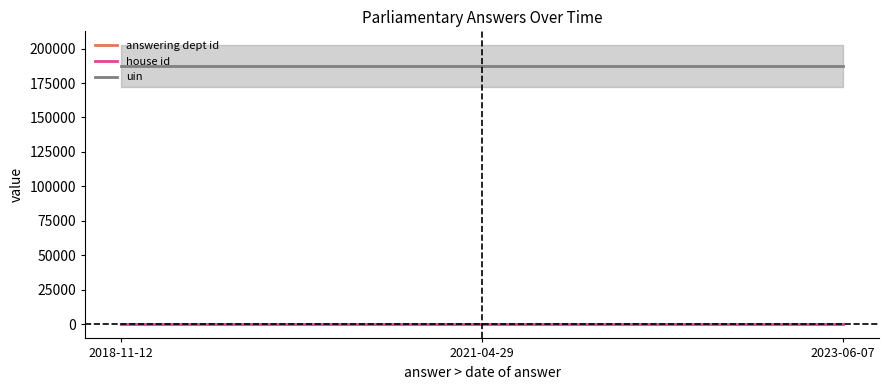

Which label corresponds to the smallest value in the chart?

2018-11-12